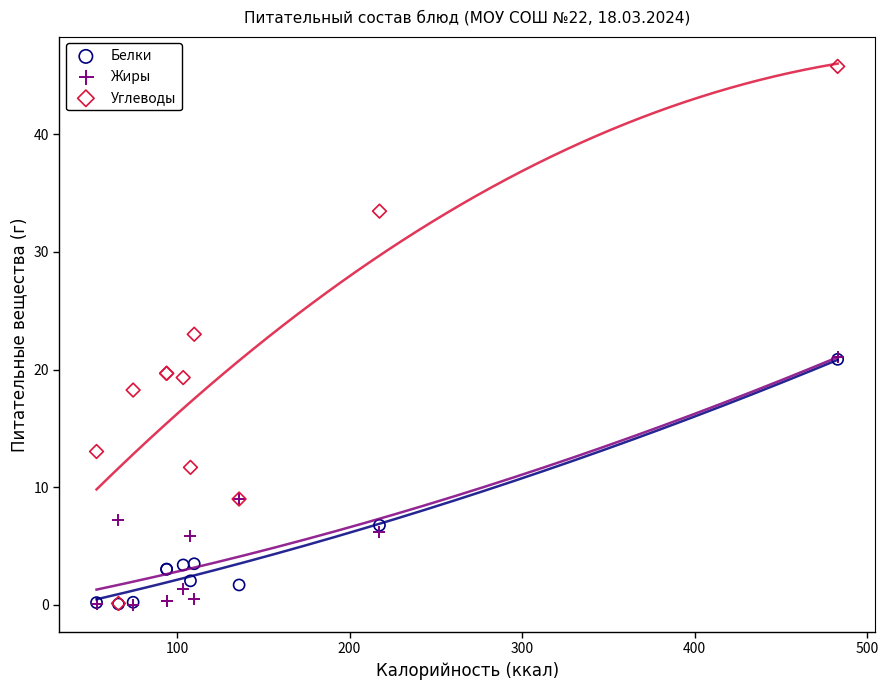

Which series contains the highest Y value?

Углеводы